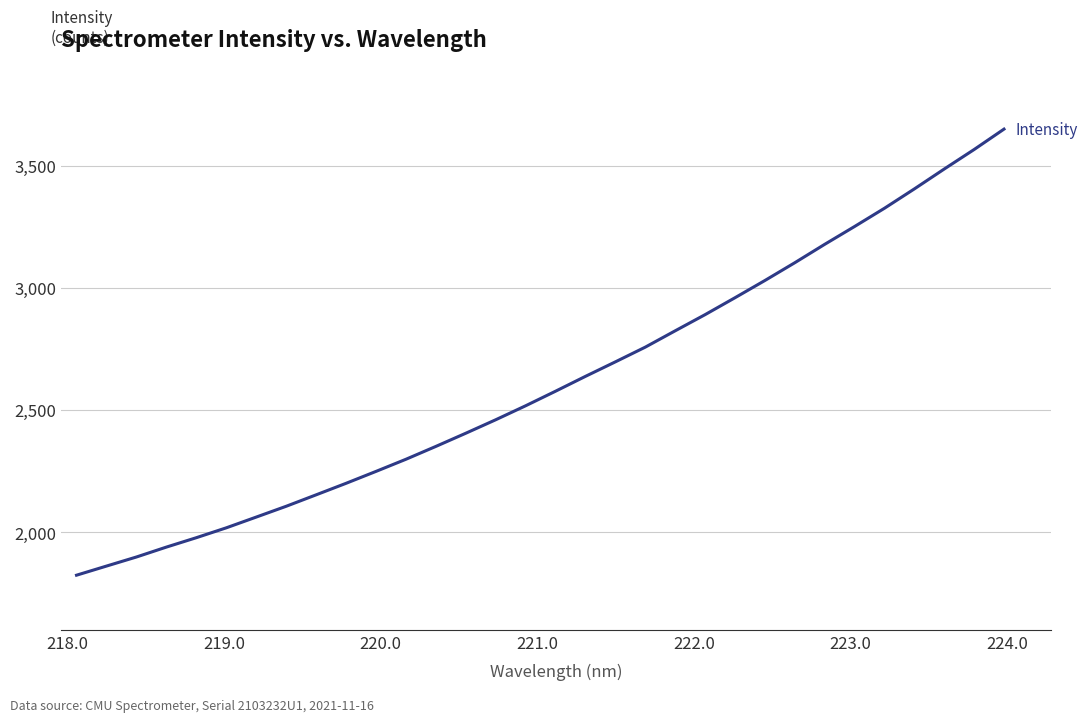

What is the difference between the maximum and minimum values?

1826.7